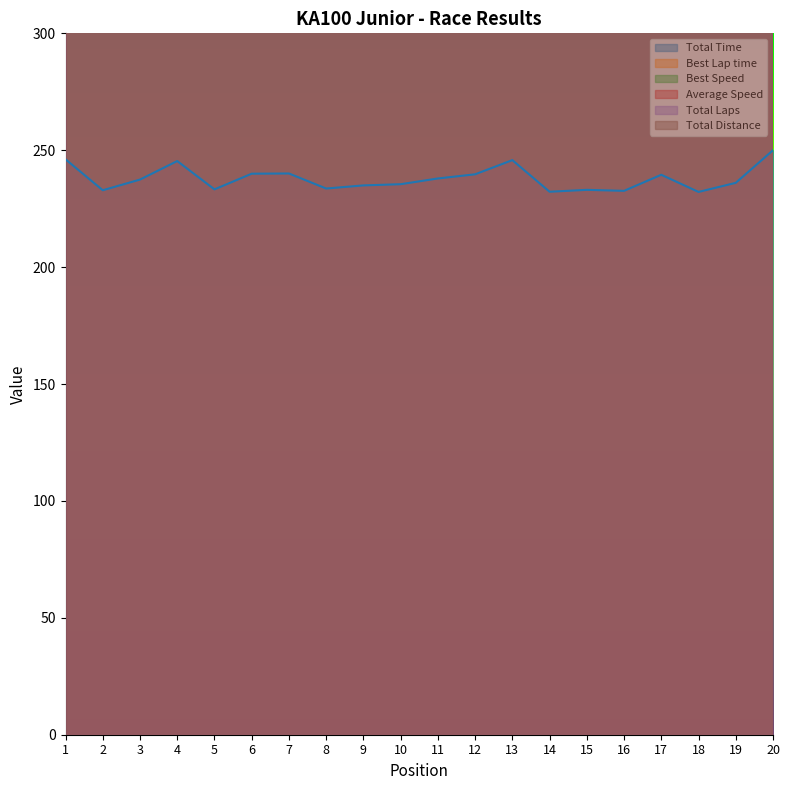

List the series in order of their peak value, lowest first.

Total Time, Best Speed, Best Lap time, Average Speed, Total Laps, Total Distance